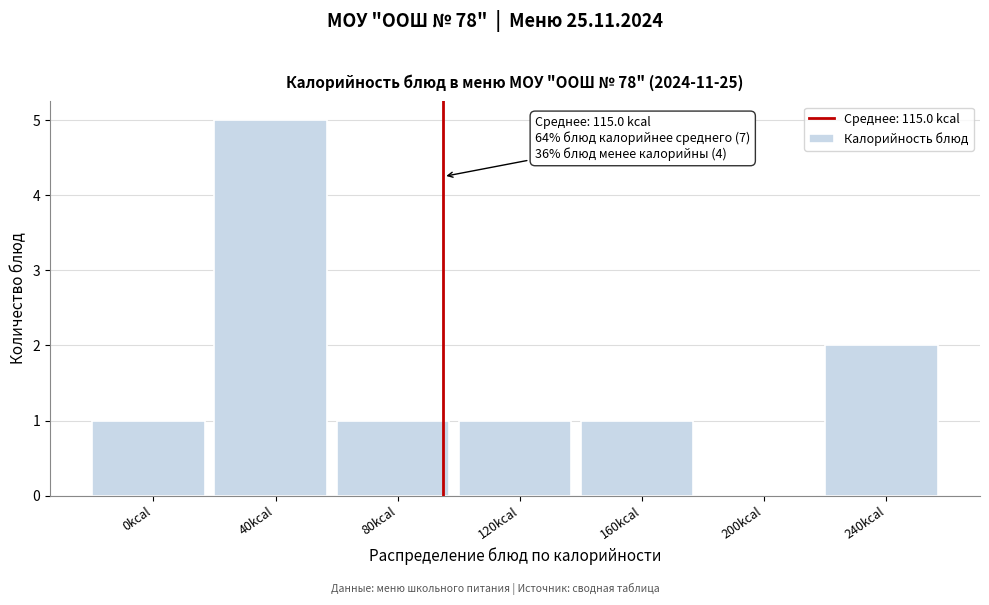

Reading left to right, list all the values displayed in this chart.

0kcal=1	40kcal=5	80kcal=1	120kcal=1	160kcal=1	200kcal=0	240kcal=2